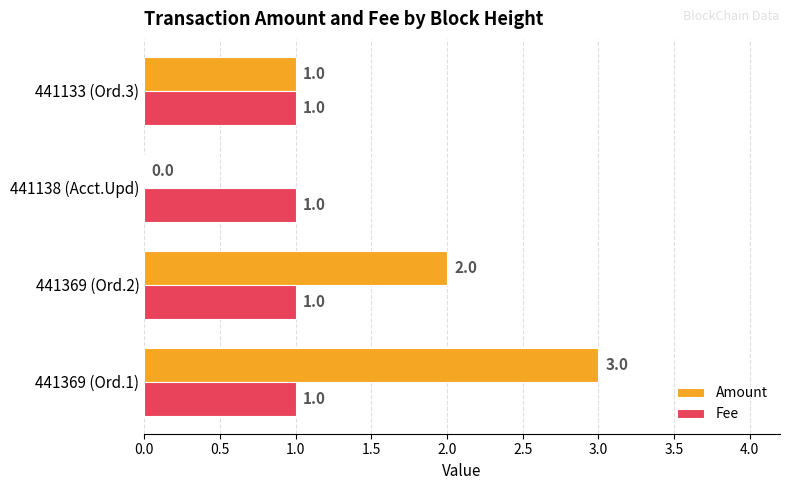

What is the sum of all Fee values?

4